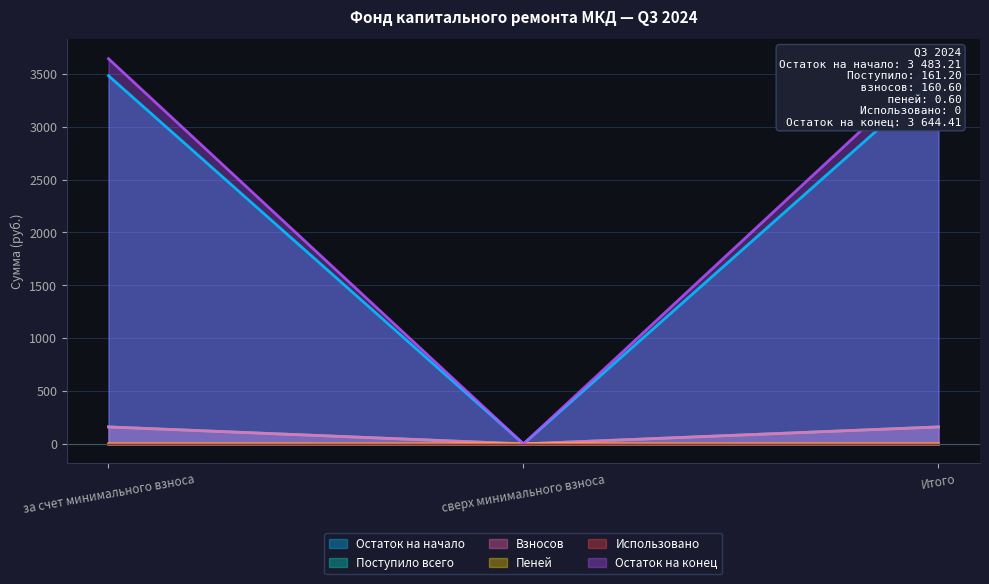

The Остаток на начало series shows 3483.2 at за счет минимального взноса. True or false?

True